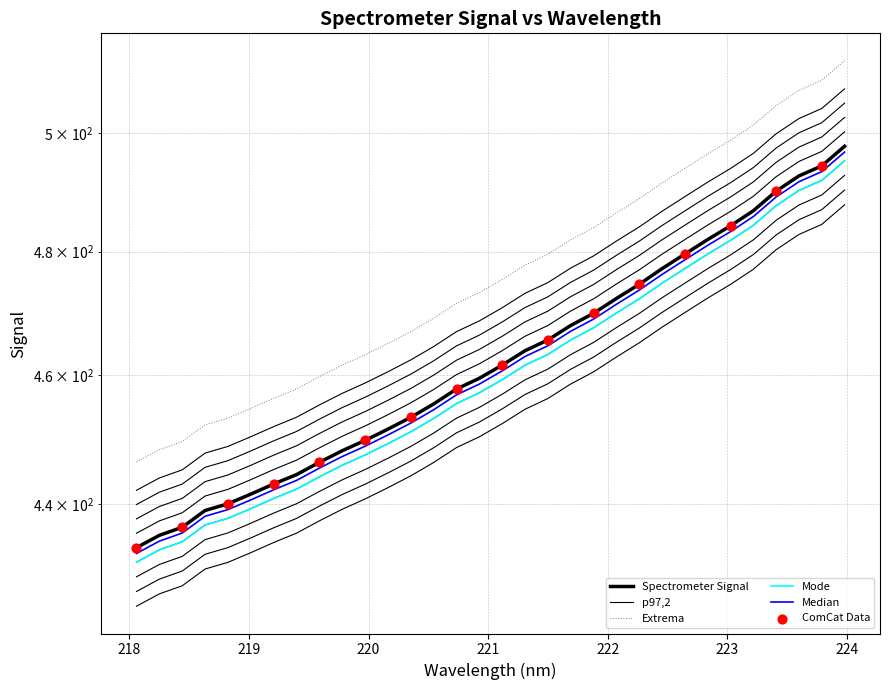

What is the change in value from 221.1174 to 222.4538?

+15.9